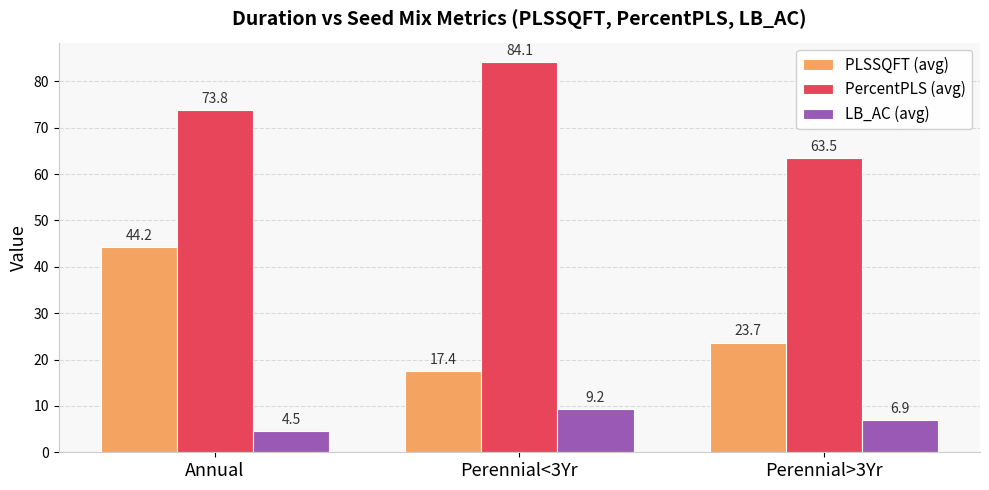

The value of PLSSQFT (avg) at Perennial<3Yr is 17.4. True or false?

True